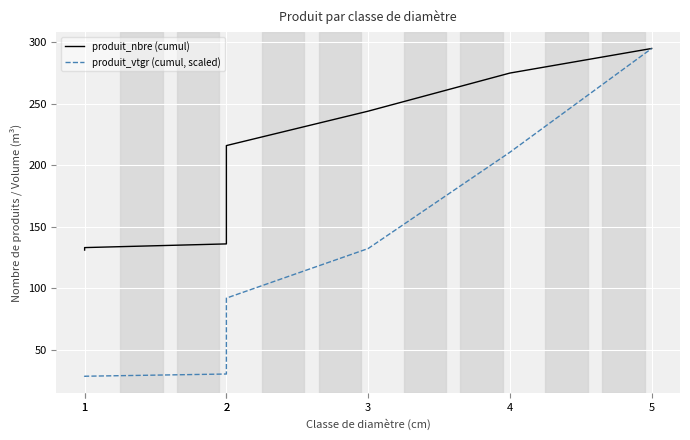

True or false: produit_nbre (cumul) and produit_vtgr (cumul, scaled) cross at least once.

False